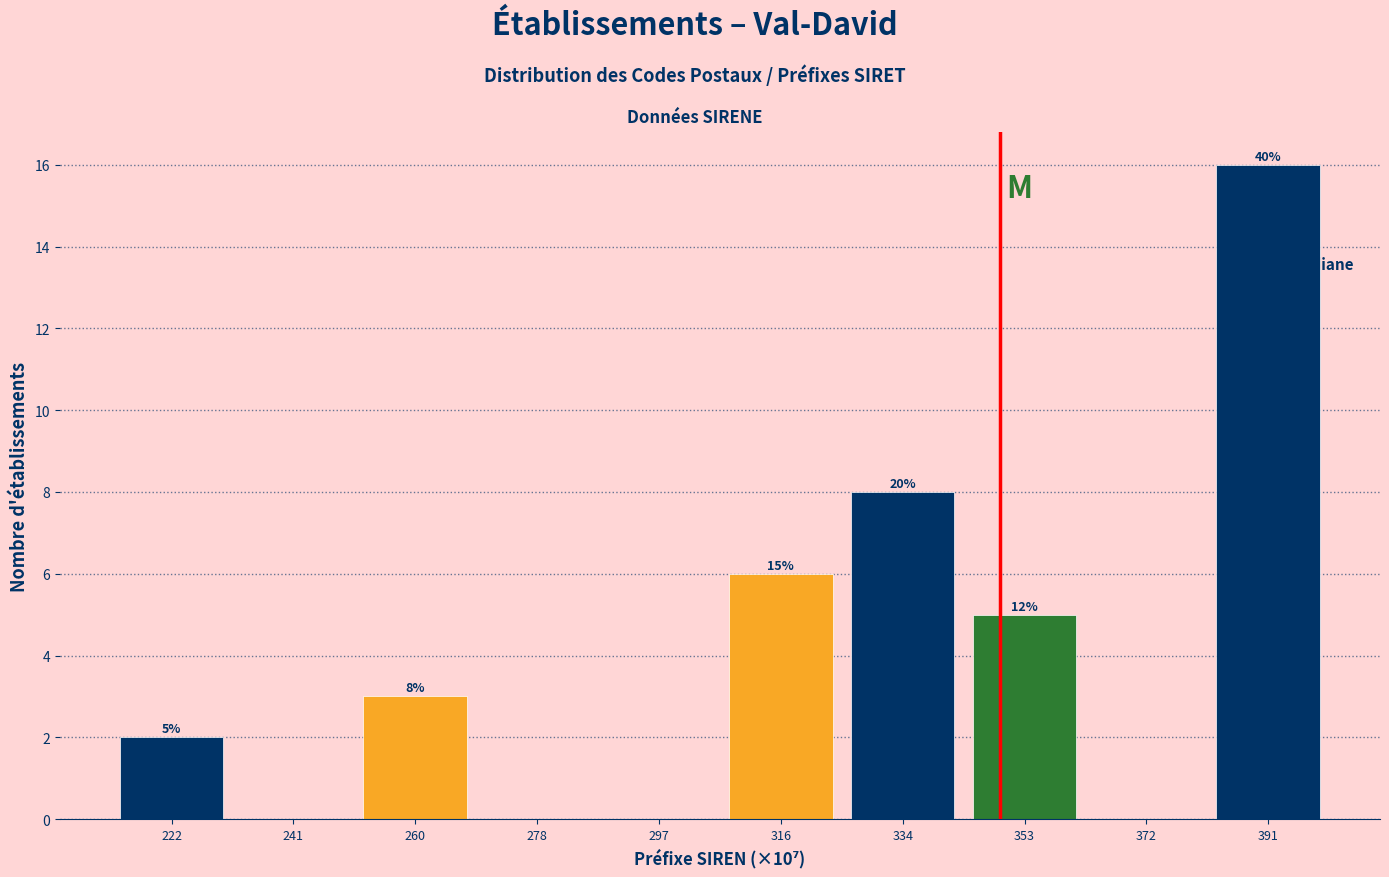

Are the bars horizontal?

No